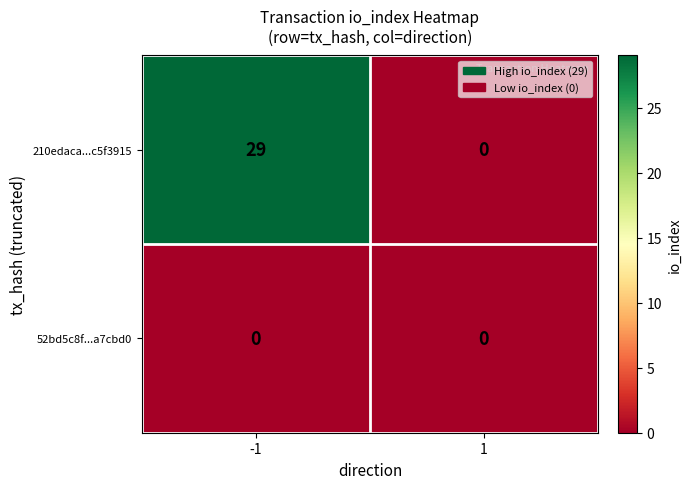

At how many categories does at least one series exceed 25?

1